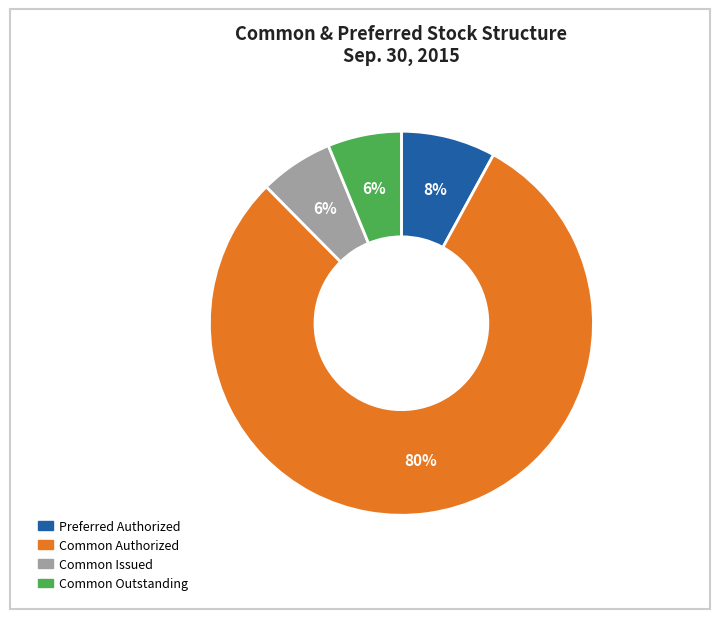

True or false: Common Authorized accounts for 93% of the total.

False